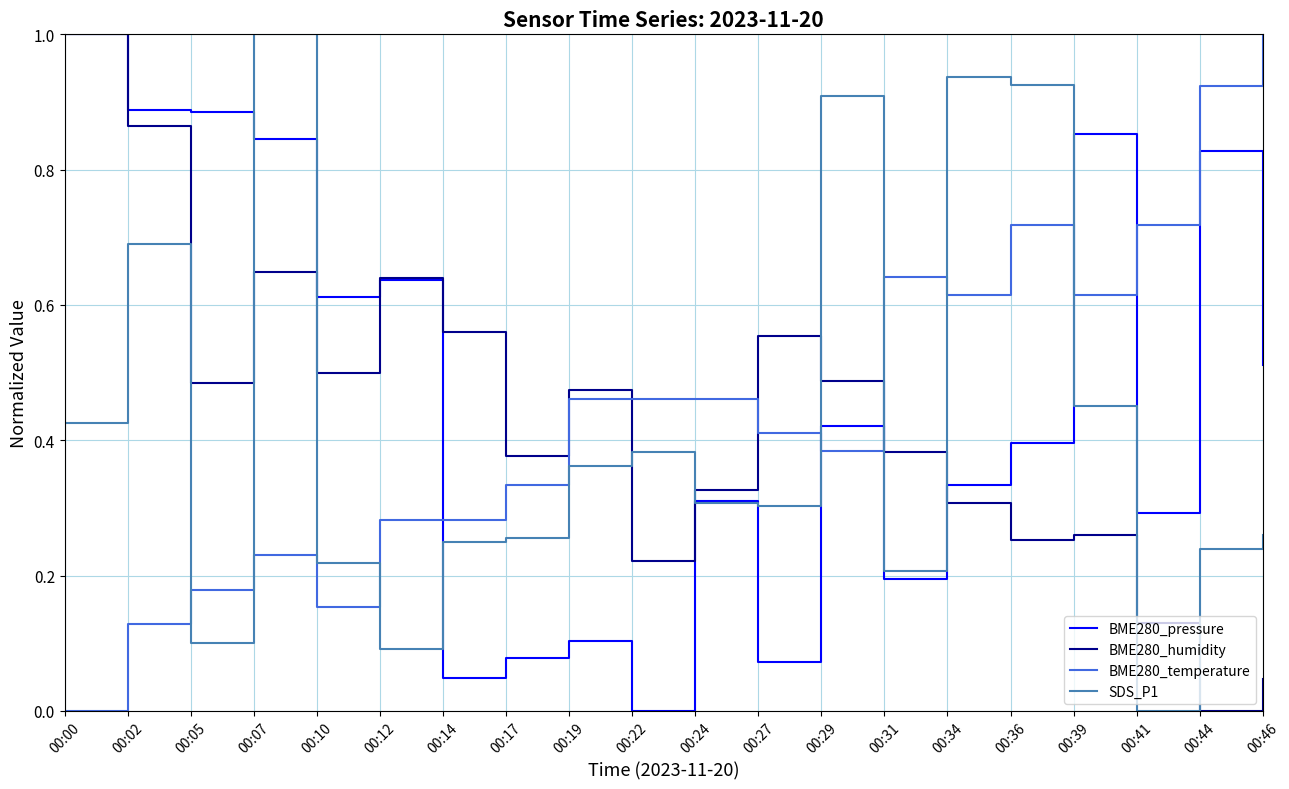

Which series changed the most between 00:02 and 00:07?

SDS_P1